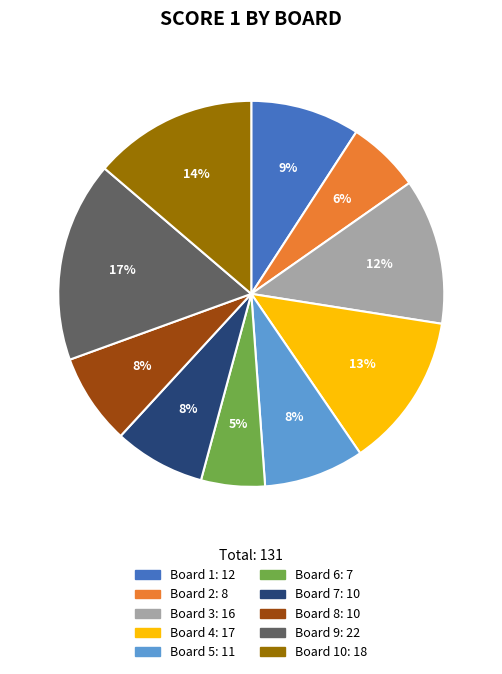

Is there a majority slice in this chart?

No